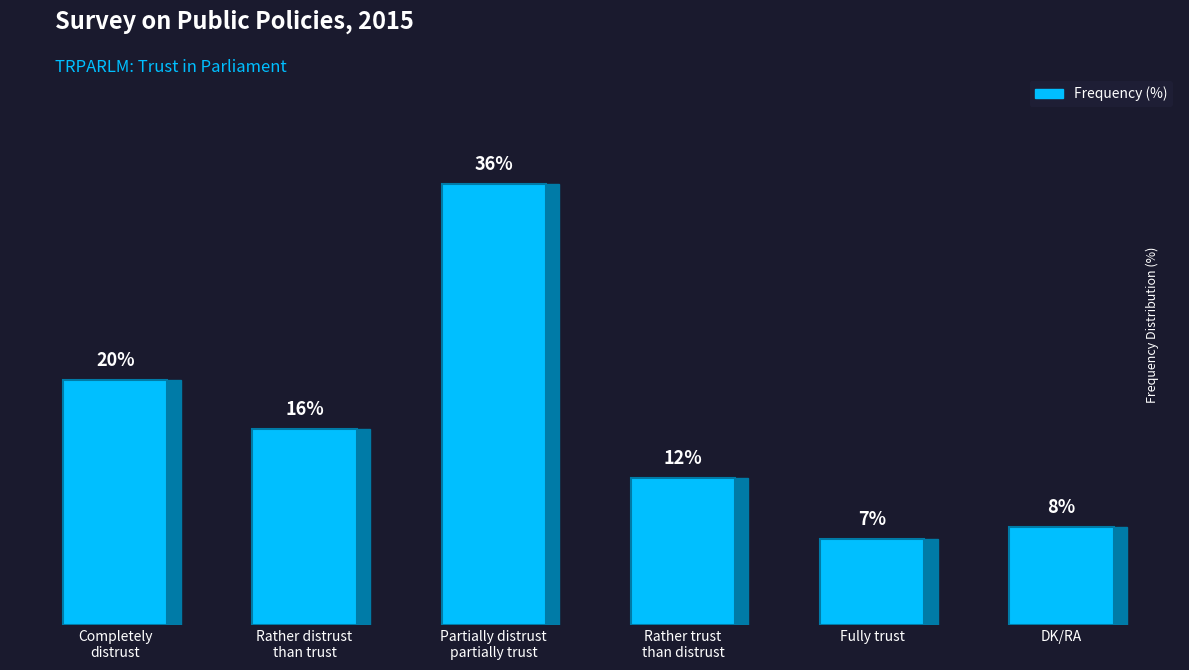

What is the label of the 6th bar from the left?

DK/RA